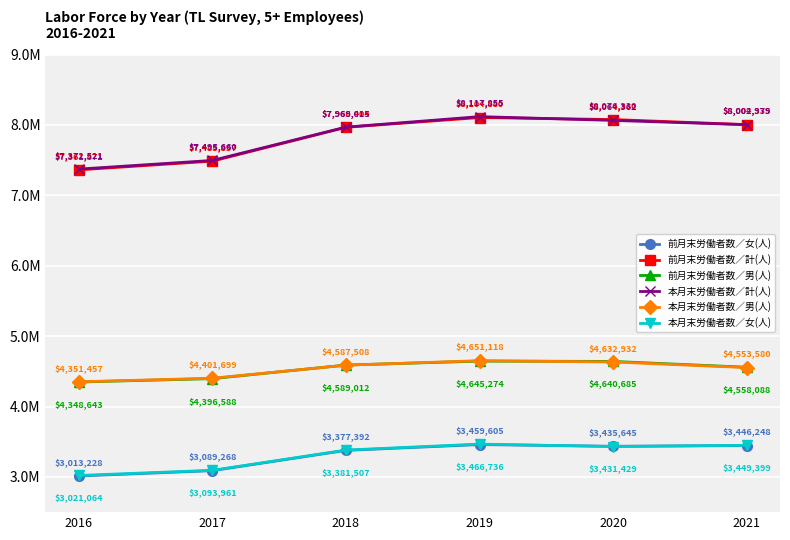

What is the difference between the highest and lowest values at 2021?

4558087